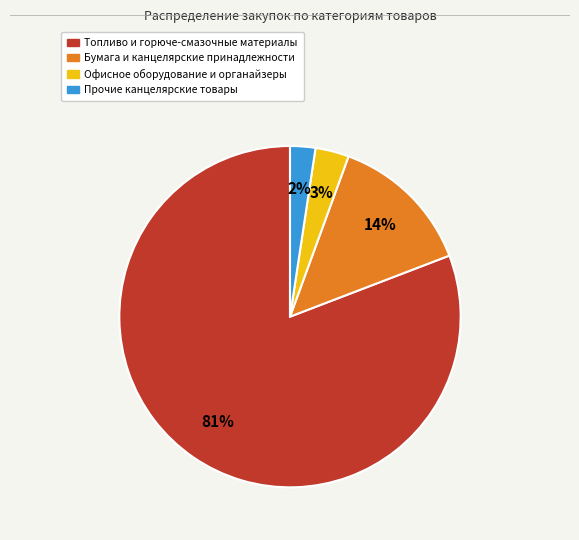

To the nearest percent, what is the average slice percentage?

25%